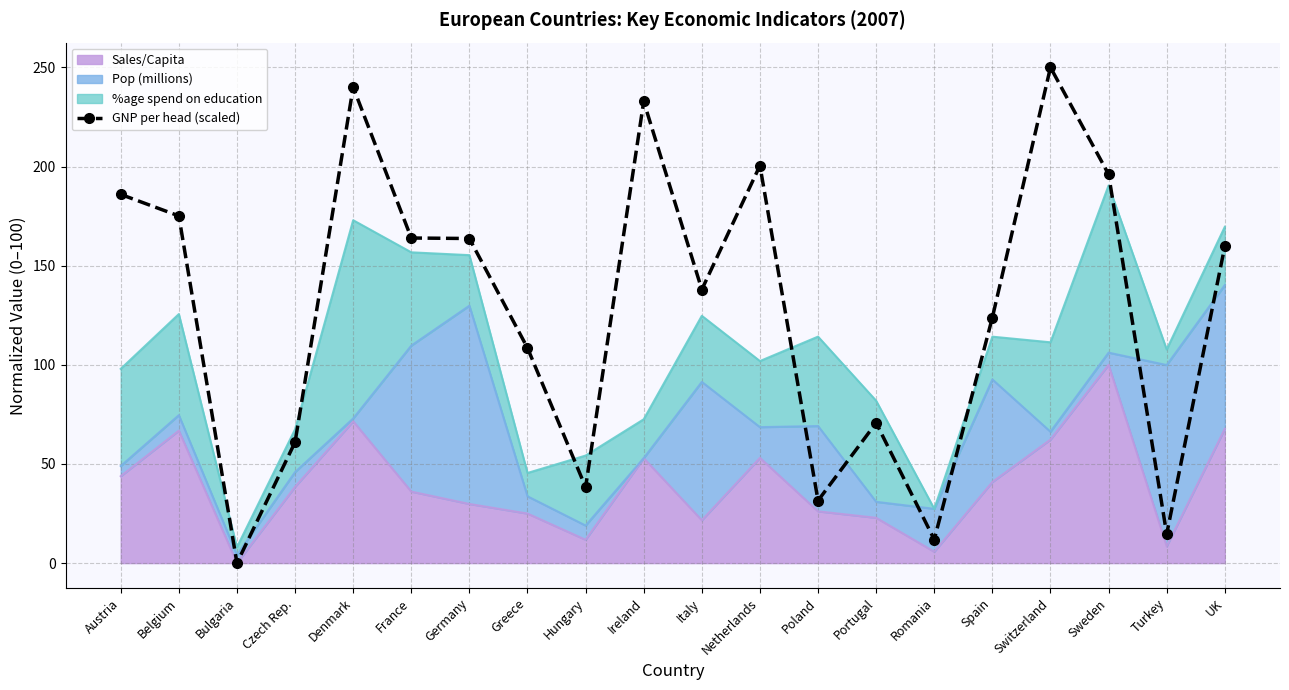

List the labels in order of value, largest first.

Switzerland, Denmark, Ireland, Netherlands, Sweden, Austria, Belgium, France, Germany, UK, Italy, Spain, Greece, Portugal, Czech Rep., Hungary, Poland, Turkey, Romania, Bulgaria